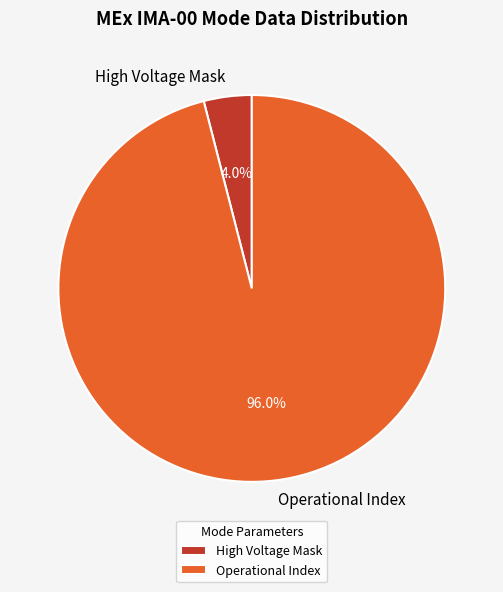

Which slice is the largest?

Operational Index